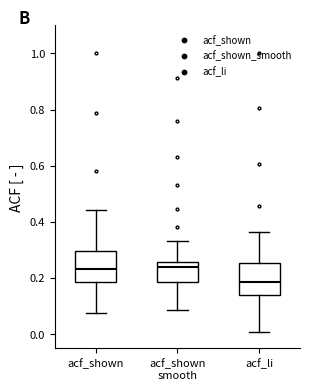

Where is the lower edge of the box for acf_shown on the y-axis? The values are not printed on the chart, so give them approximately, as read against the axis.

0.18